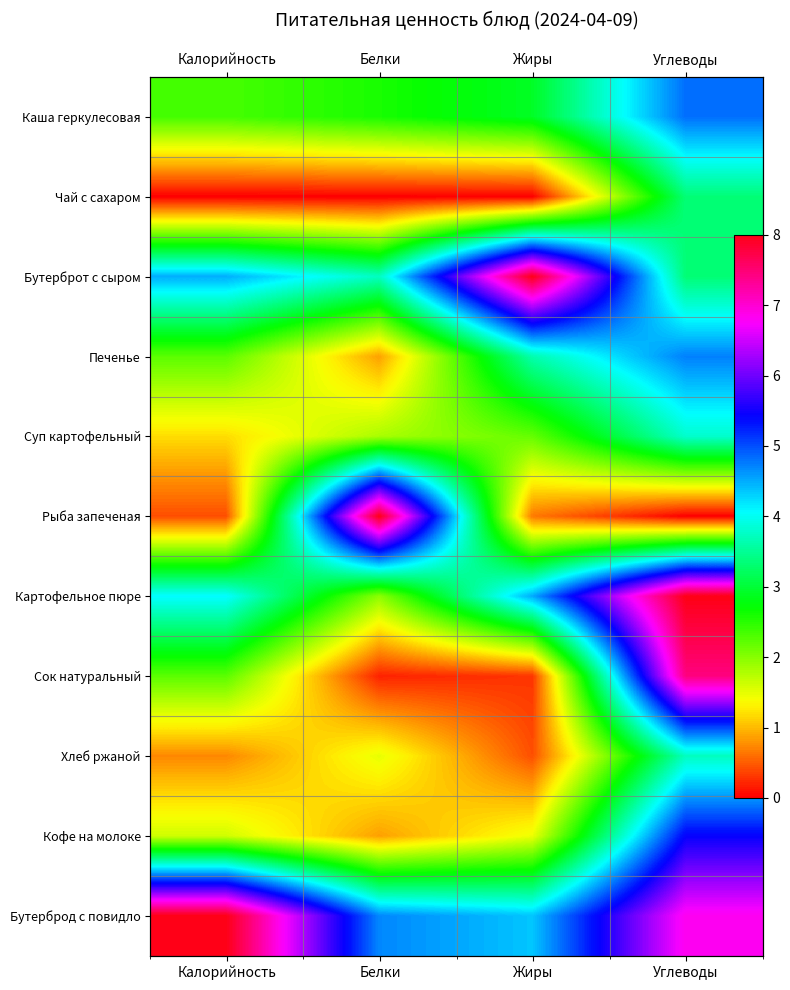

What is the maximum value for Суп картофельный?

3.8